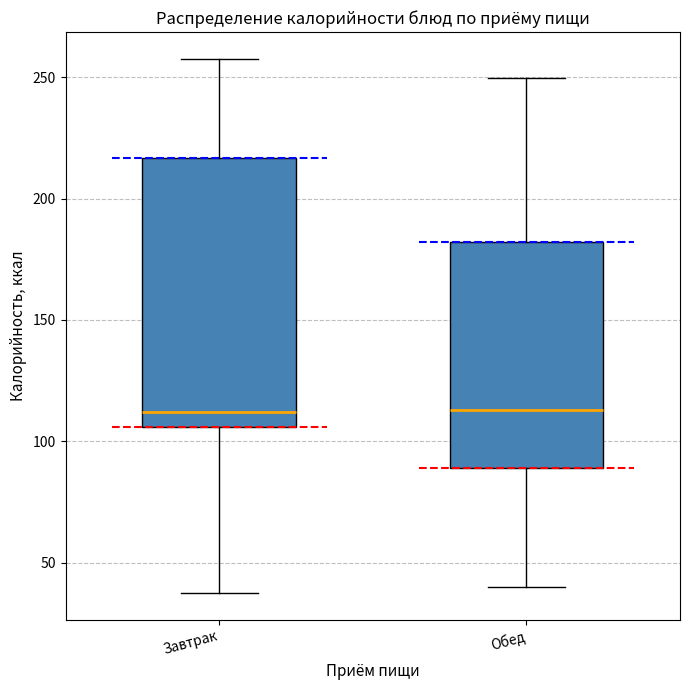

Reading left to right, transcribe this box plot: for each box, give where its median line is, the range the box spans, and where its two whiskers end, as read against the y-axis. The values are not printed on the chart, so give them approximately, as read against the axis.

Завтрак: median 110, box 105 to 215, whiskers 35 to 260
Обед: median 115, box 90 to 180, whiskers 40 to 250